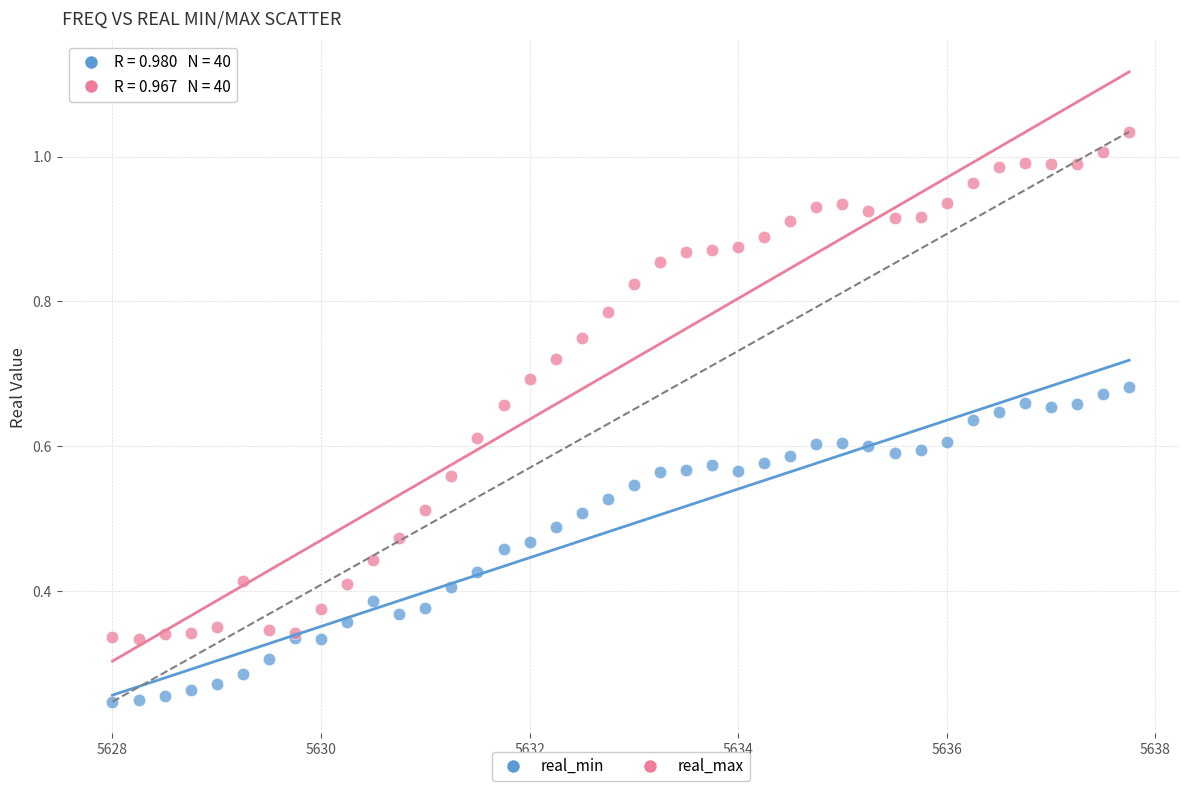

What is the X range (max minus min) for the scatter plot?

9.8